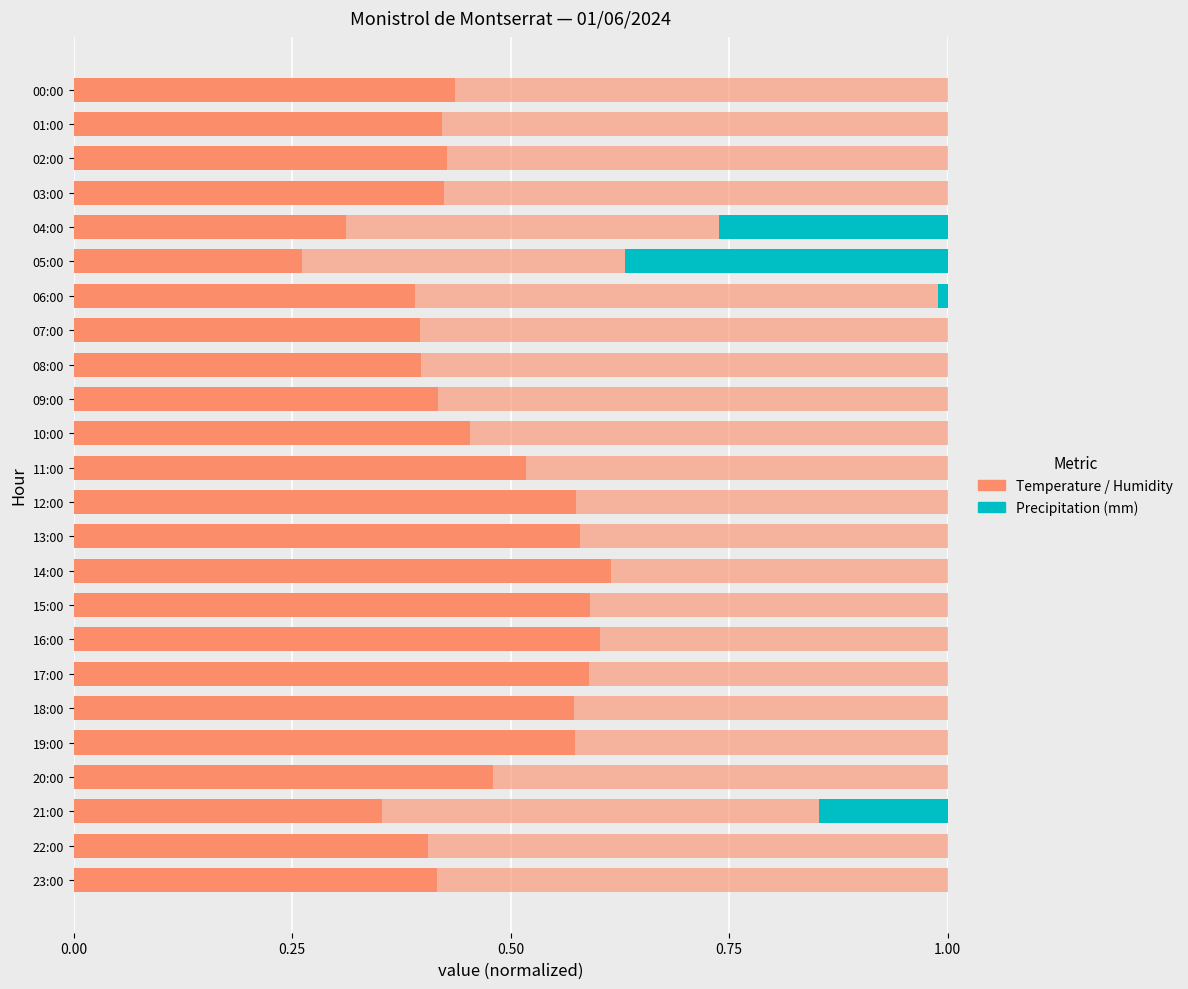

Count the number of data series in this chart.

3